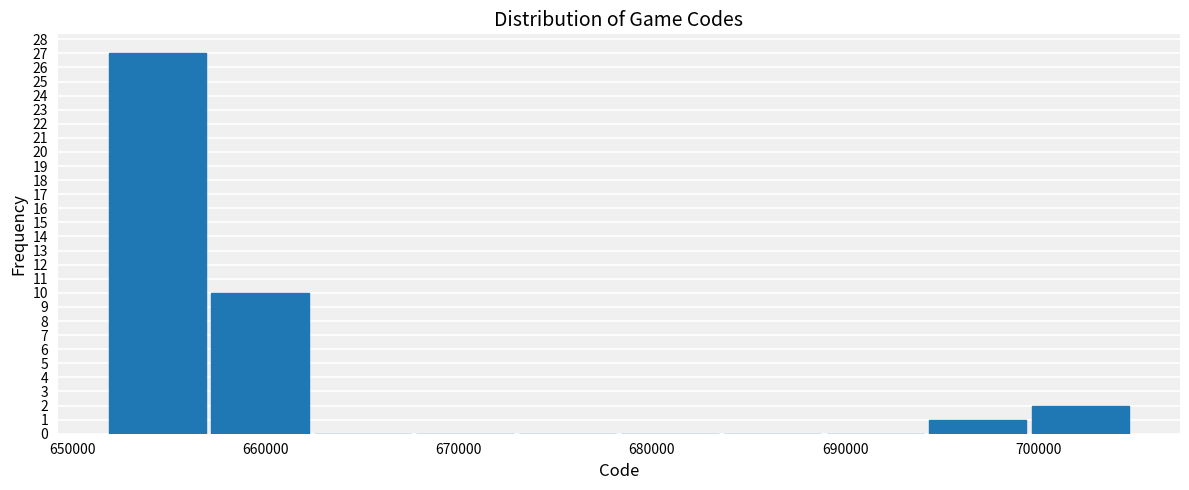

Reading left to right, list every bar in this chart as the range it spans on the x-axis followed by its height. Neither the bar edges nor the heights are printed on the chart, so give them approximately, as read against the axes.

652000 to 657000: 27
657000 to 662000: 10
662000 to 668000: 0
668000 to 673000: 0
673000 to 678000: 0
678000 to 684000: 0
684000 to 689000: 0
689000 to 694000: 0
694000 to 700000: 1
700000 to 705000: 2